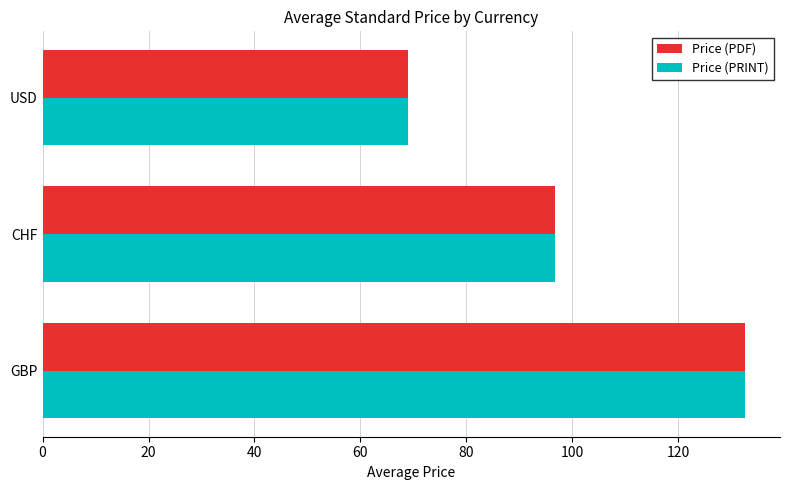

What is the average value of the Price (PRINT) series?

99.5